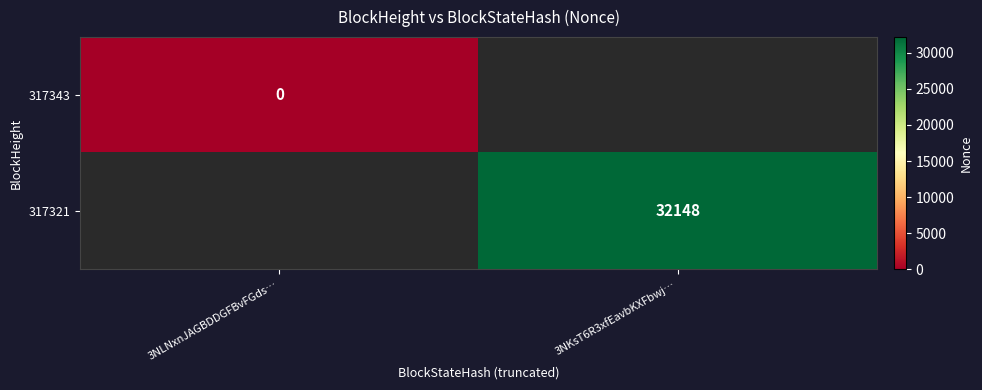

Which has a higher value, 3NLNxnJAGBDDGFBvFGds… or 3NKsT6R3xfEavbKXFbwj…?

3NKsT6R3xfEavbKXFbwj…